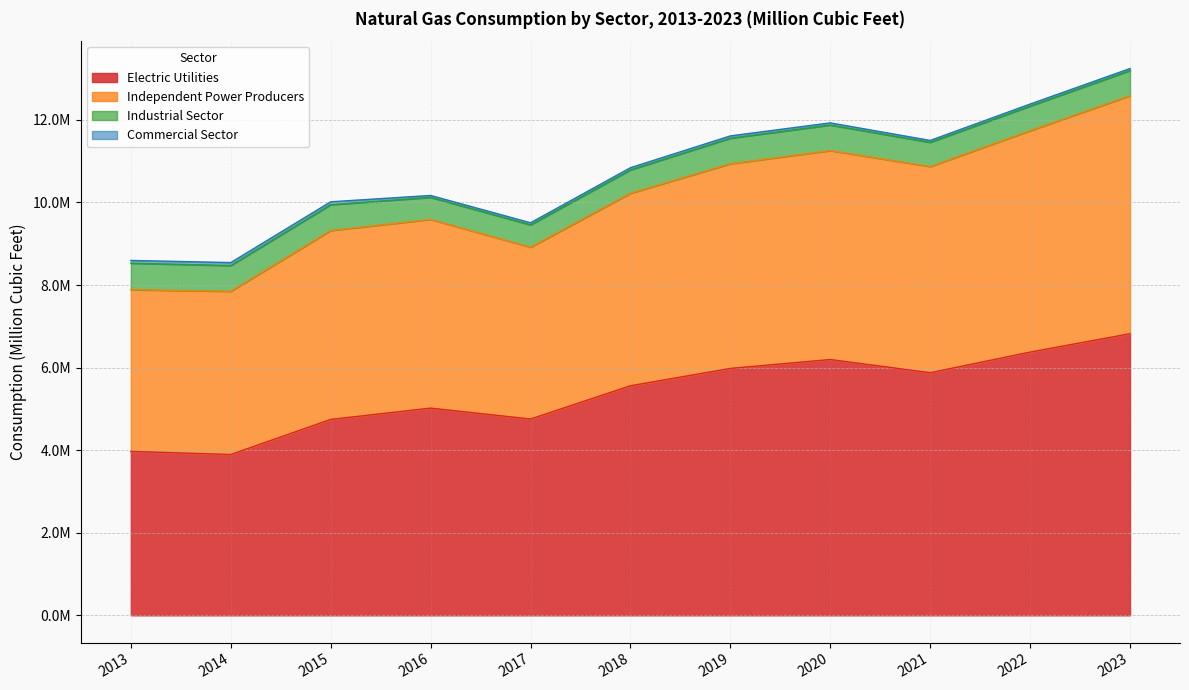

Count the number of categories in the chart.

11